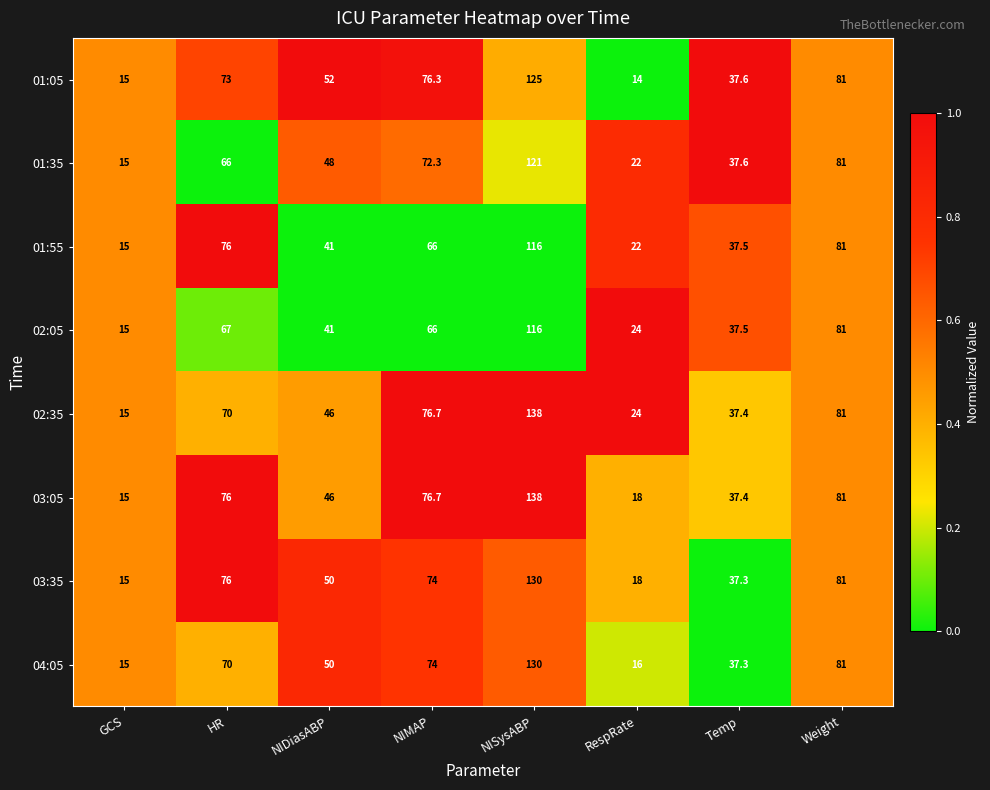

What is the sum of the 01:05 values at Weight and NIMAP?

157.3